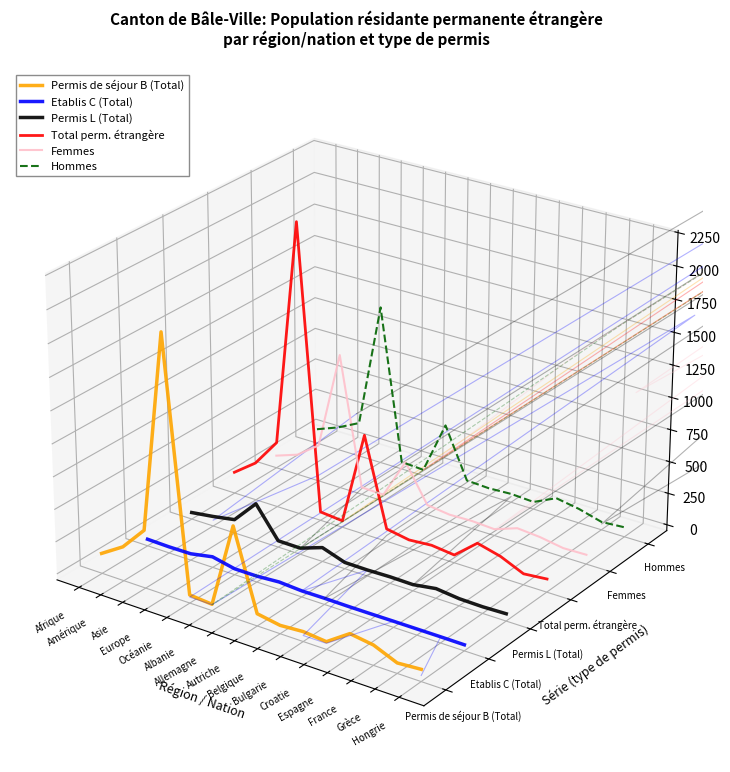

Rank the series by their maximum value, from lowest to highest.

Etablis C (Total), Permis L (Total), Femmes, Permis de séjour B (Total), Hommes, Total perm. étrangère